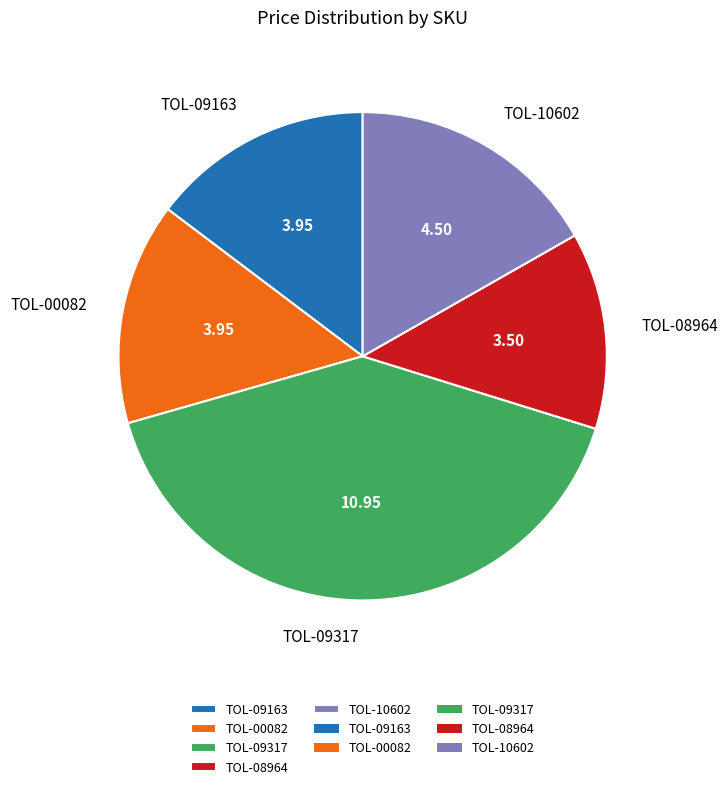

Which slice is the smallest?

TOL-08964